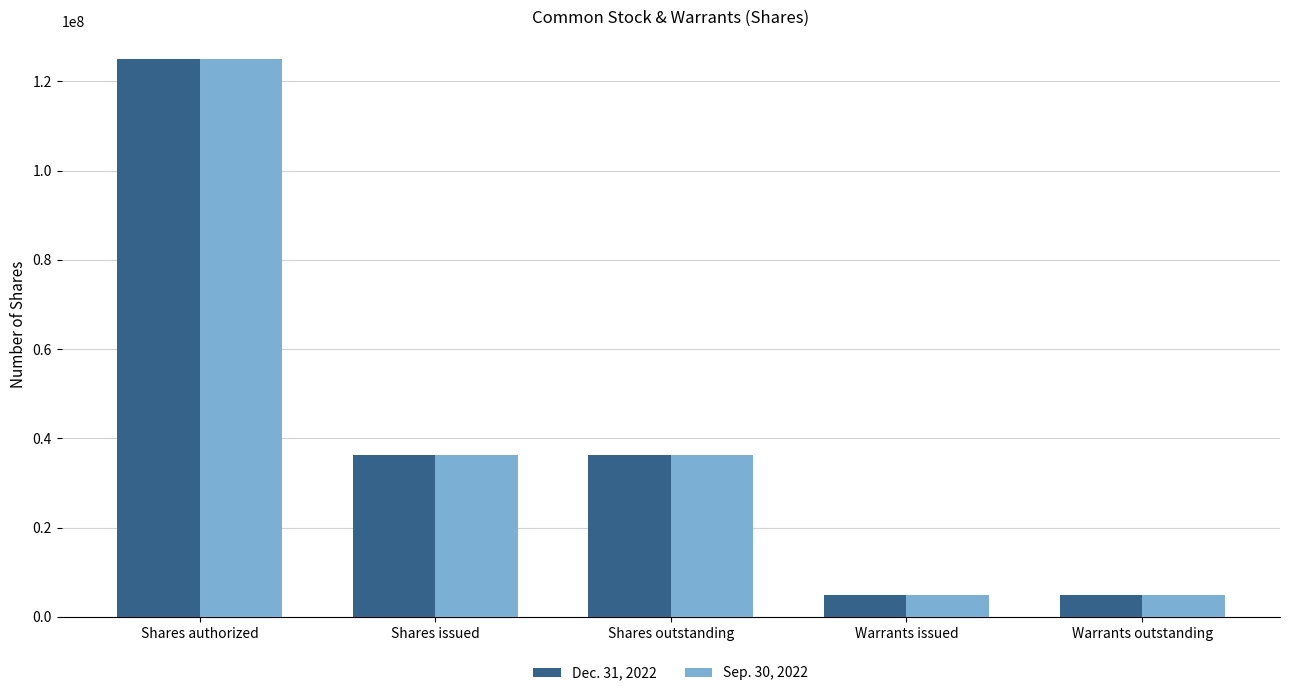

What is the label of the 3rd bar from the right?

Shares outstanding